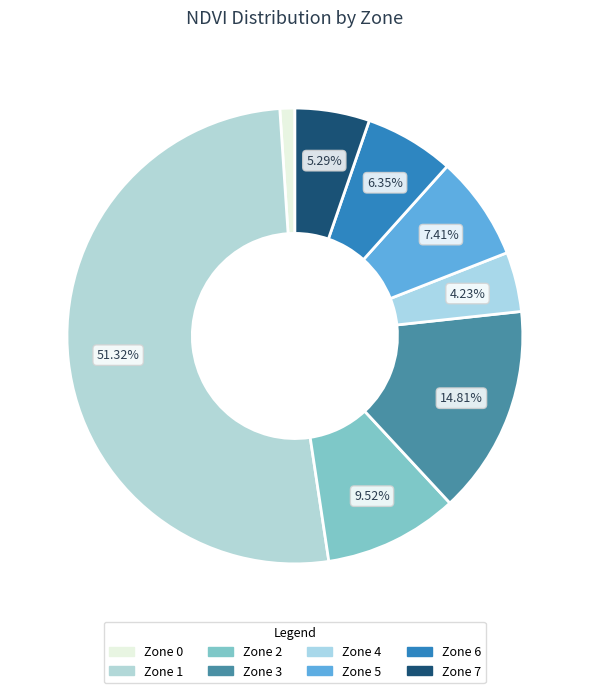

How many slices are in this pie chart?

8